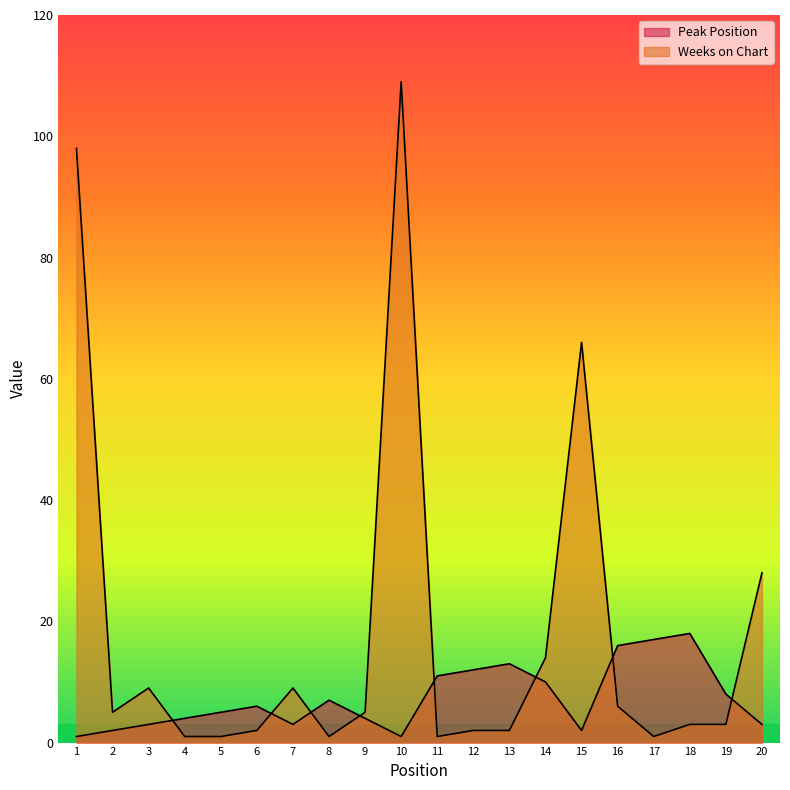

Which series has the largest total across all categories?

Weeks on Chart